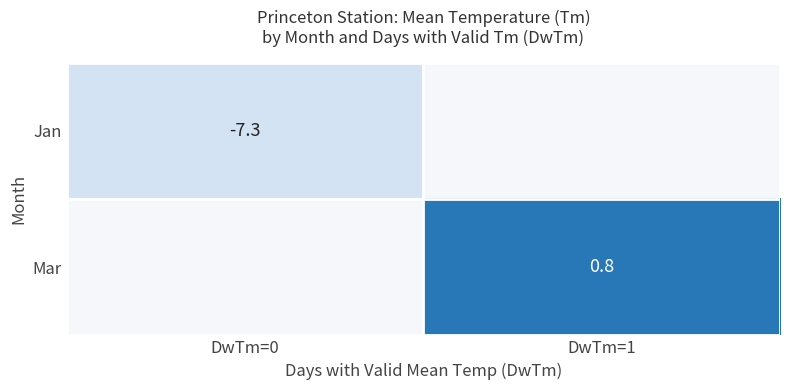

Is the value of Jan at DwTm=0 greater than the value of Mar at DwTm=1?

No